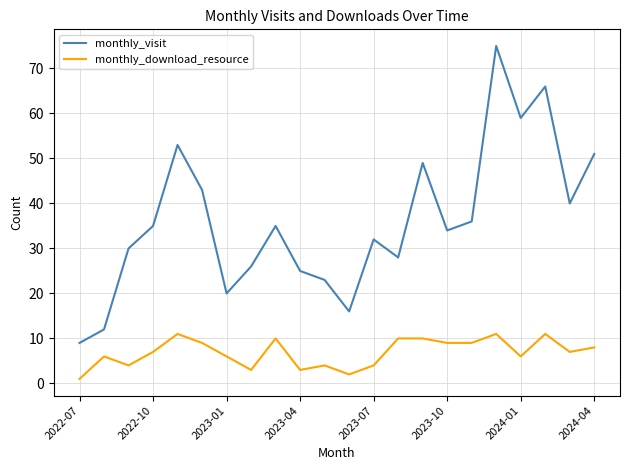

True or false: monthly_visit and monthly_download_resource cross at least once.

False